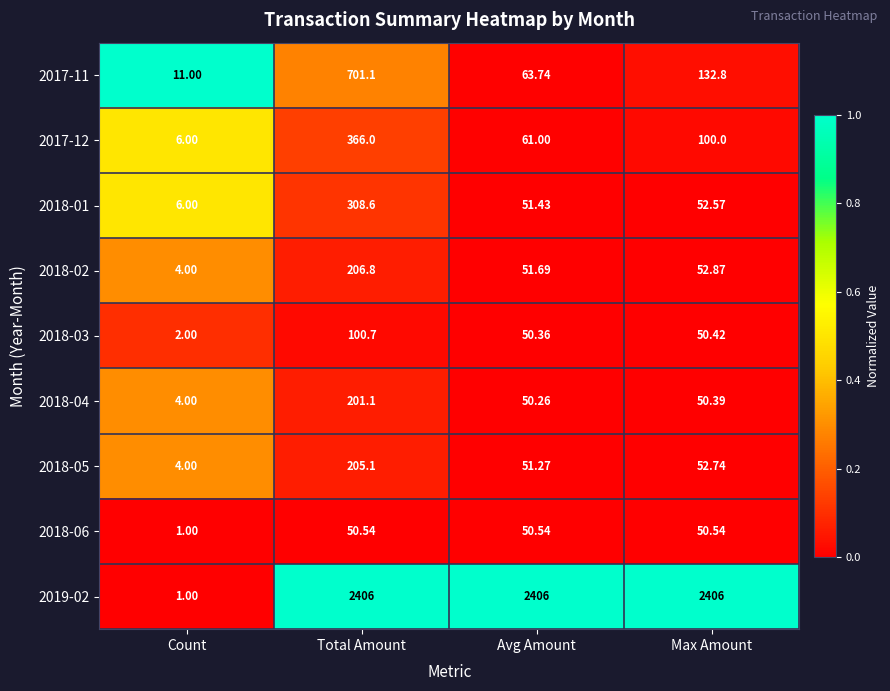

At which label is 2018-05 closest to 104?

Max Amount